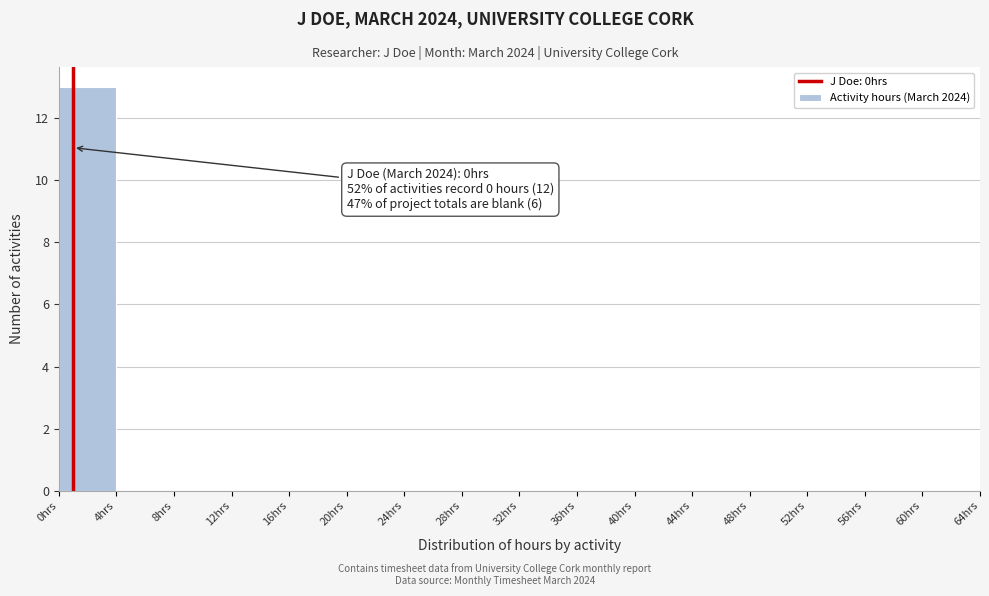

Over which range of the x-axis is the bar tallest?

0 to 4